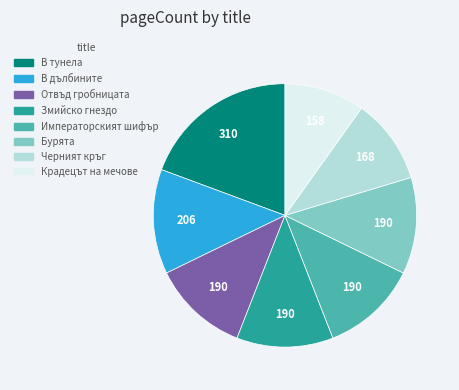

Is it true that Отвъд гробницата is 27% of the pie?

False